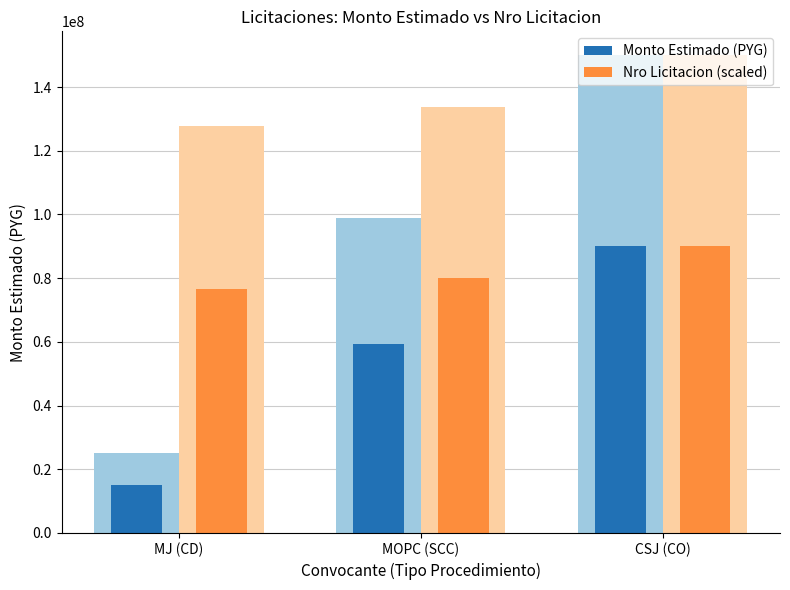

How many data points in Monto Estimado (PYG) are above 59400000?

1